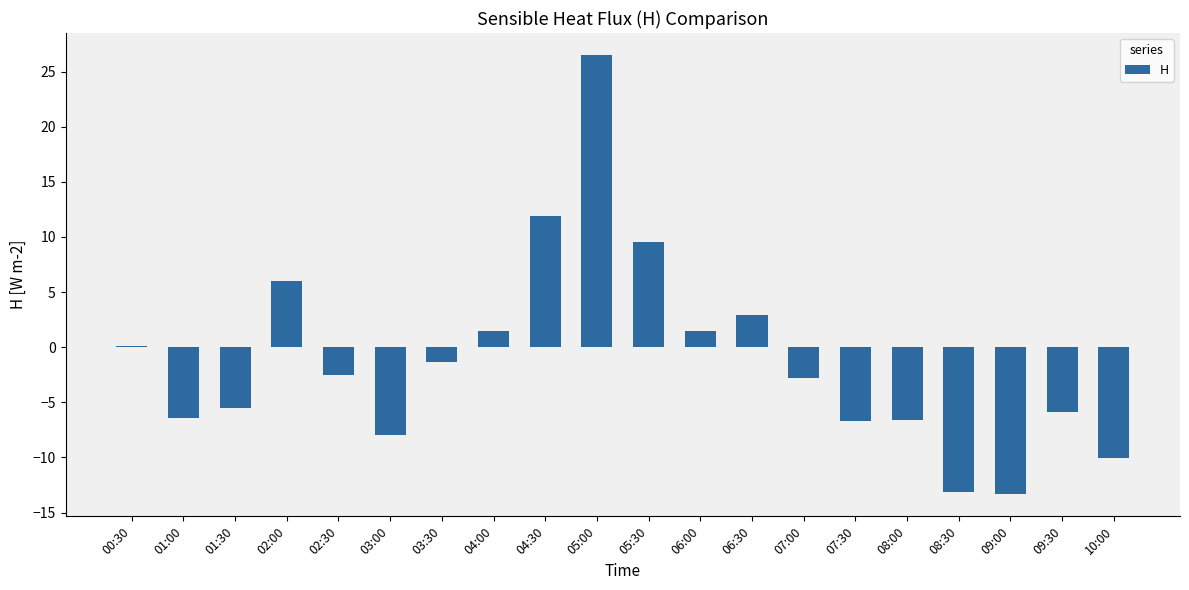

Is it true that the value at 06:00 is 1.5?

True